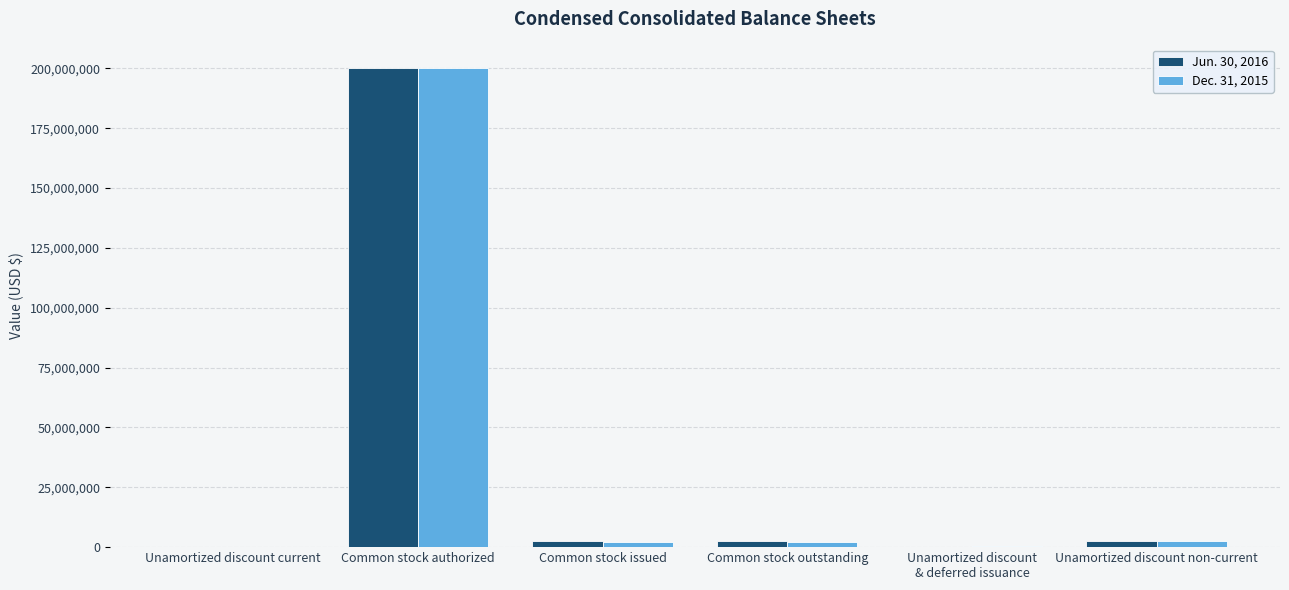

Are the bars grouped side by side (vs. stacked)?

Yes